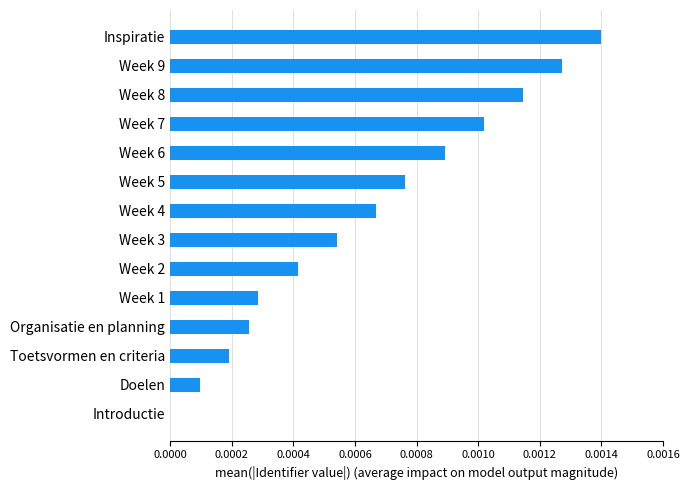

Which category has the highest value across all series?

Inspiratie